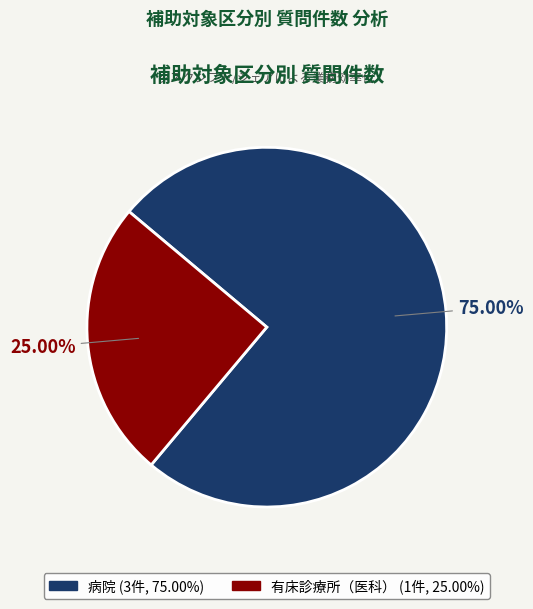

To the nearest percent, what percentage of the pie is 病院?

75%